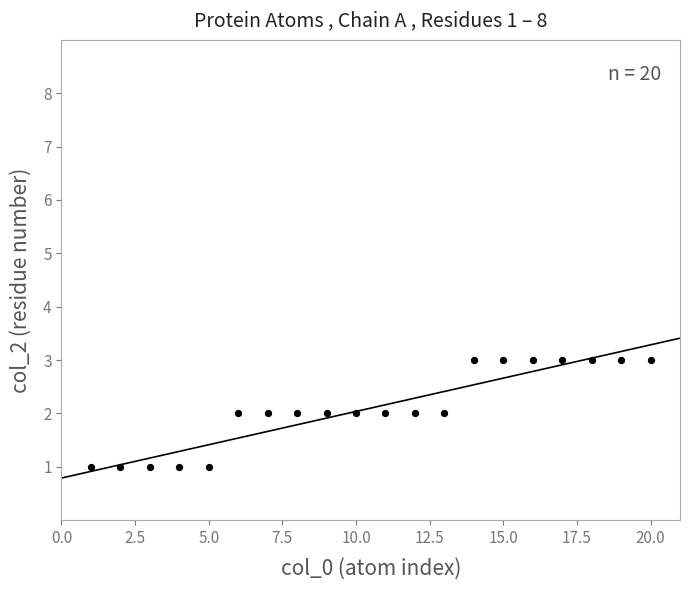

What is the range of X values (max minus min)?

19